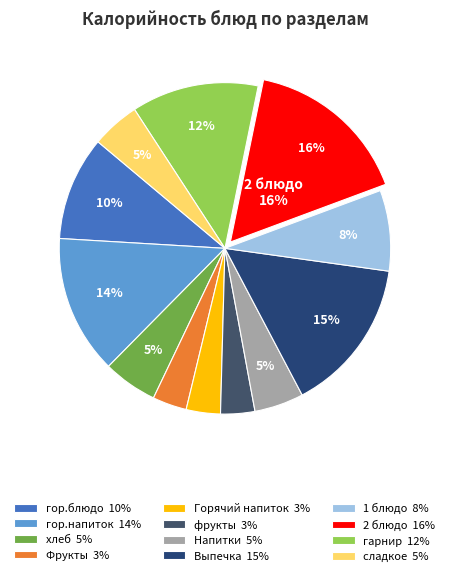

Does Горячий напиток account for over 50% of the chart?

No